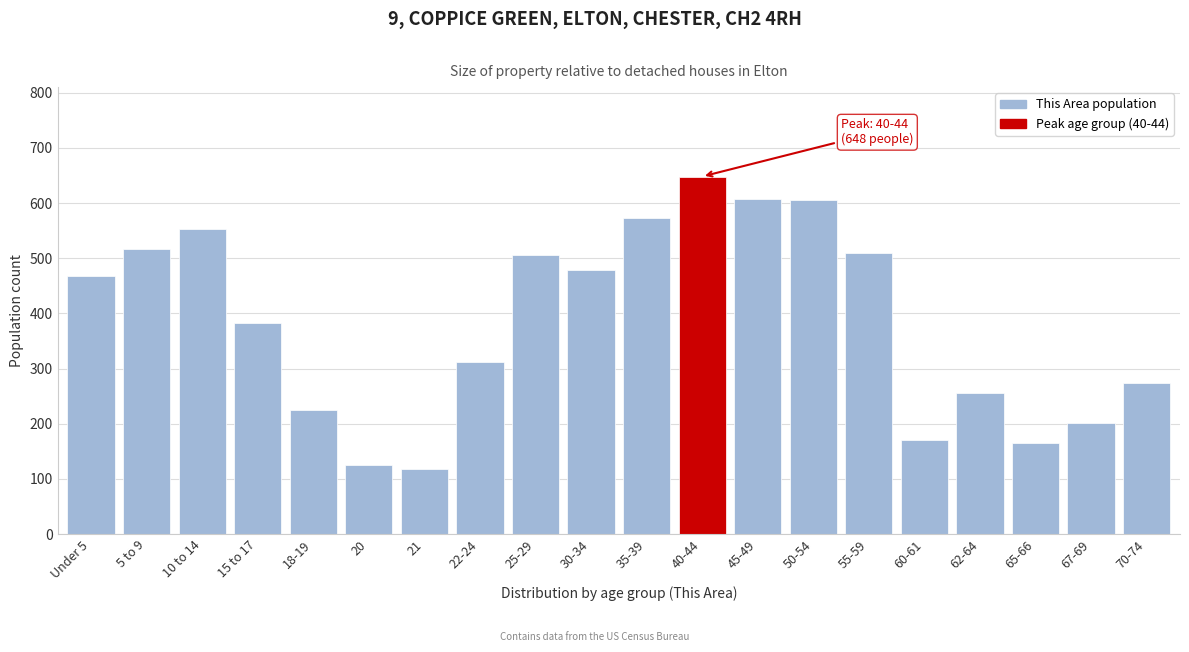

What is the sum of the values at 67-69 and 40-44?

849